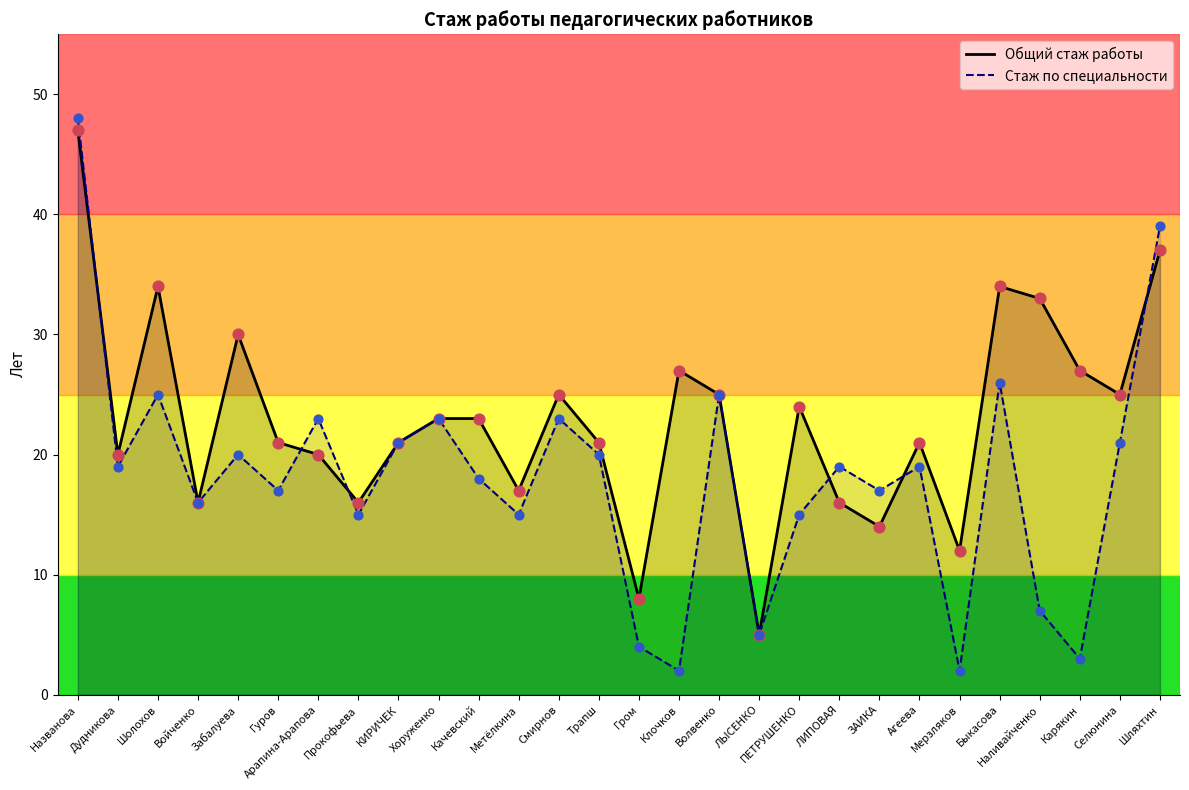

Which series reaches the maximum Y coordinate?

Стаж по специальности